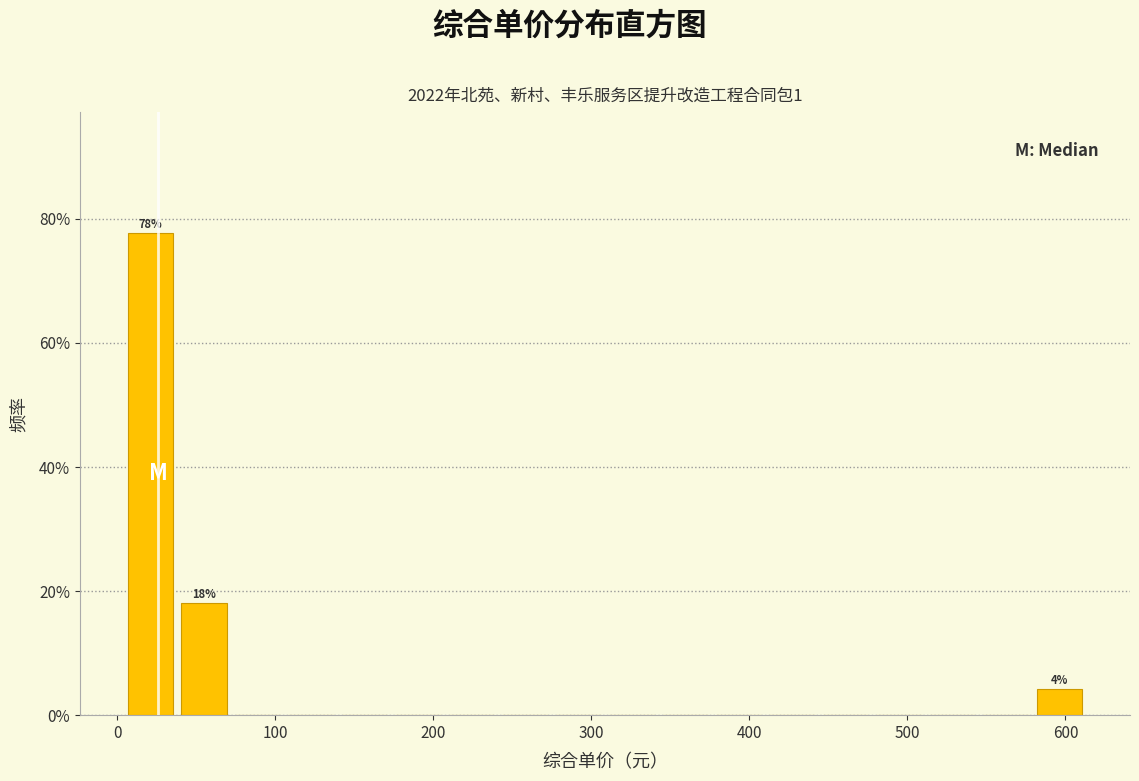

Read against the x-axis, roughly where is the centre of the tallest bar?

20